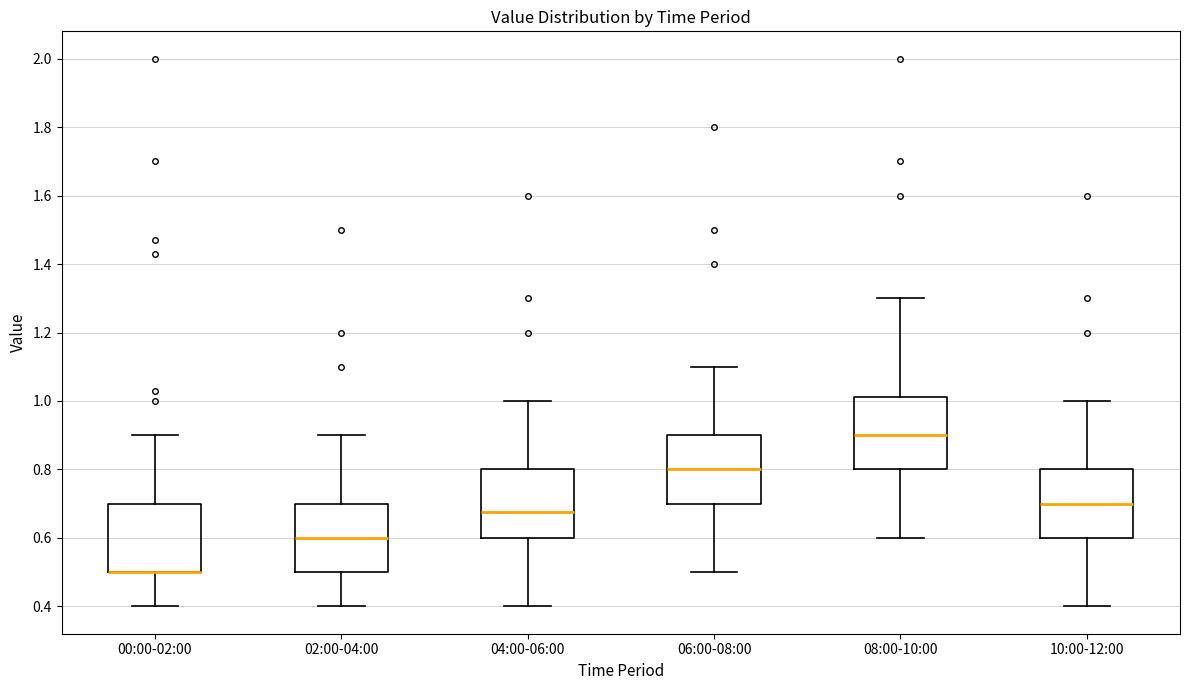

Reading left to right, read every box against the y-axis: the position of its median line, the range the box covers, and the ends of its whiskers. The values are not printed on the chart, so give them approximately, as read against the axis.

00:00-02:00: median 0.50 (drawn on the box's lower edge), box 0.50 to 0.70, whiskers 0.40 to 0.90
02:00-04:00: median 0.60, box 0.50 to 0.70, whiskers 0.40 to 0.90
04:00-06:00: median 0.68, box 0.60 to 0.80, whiskers 0.40 to 1.00
06:00-08:00: median 0.80, box 0.70 to 0.90, whiskers 0.50 to 1.10
08:00-10:00: median 0.90, box 0.80 to 1.02, whiskers 0.60 to 1.30
10:00-12:00: median 0.70, box 0.60 to 0.80, whiskers 0.40 to 1.00